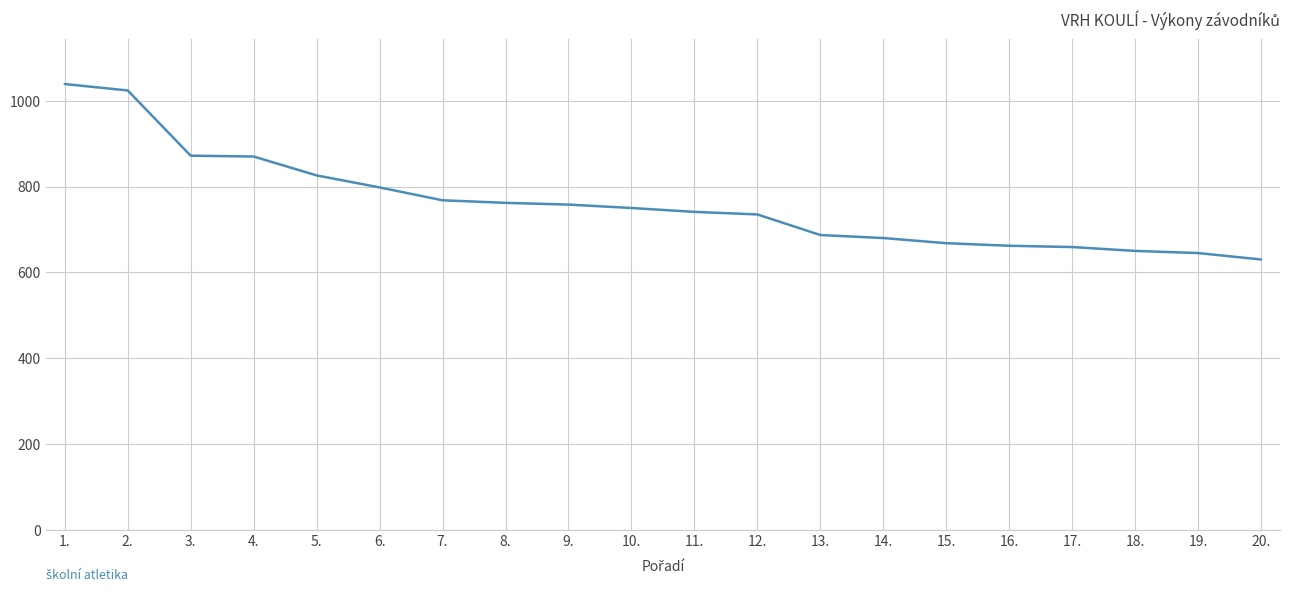

What is the greatest value displayed?

1039